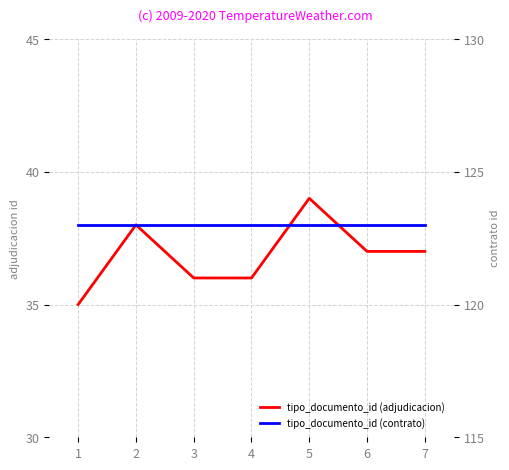

The value of tipo_documento_id (adjudicacion) at 7 is 53. True or false?

False